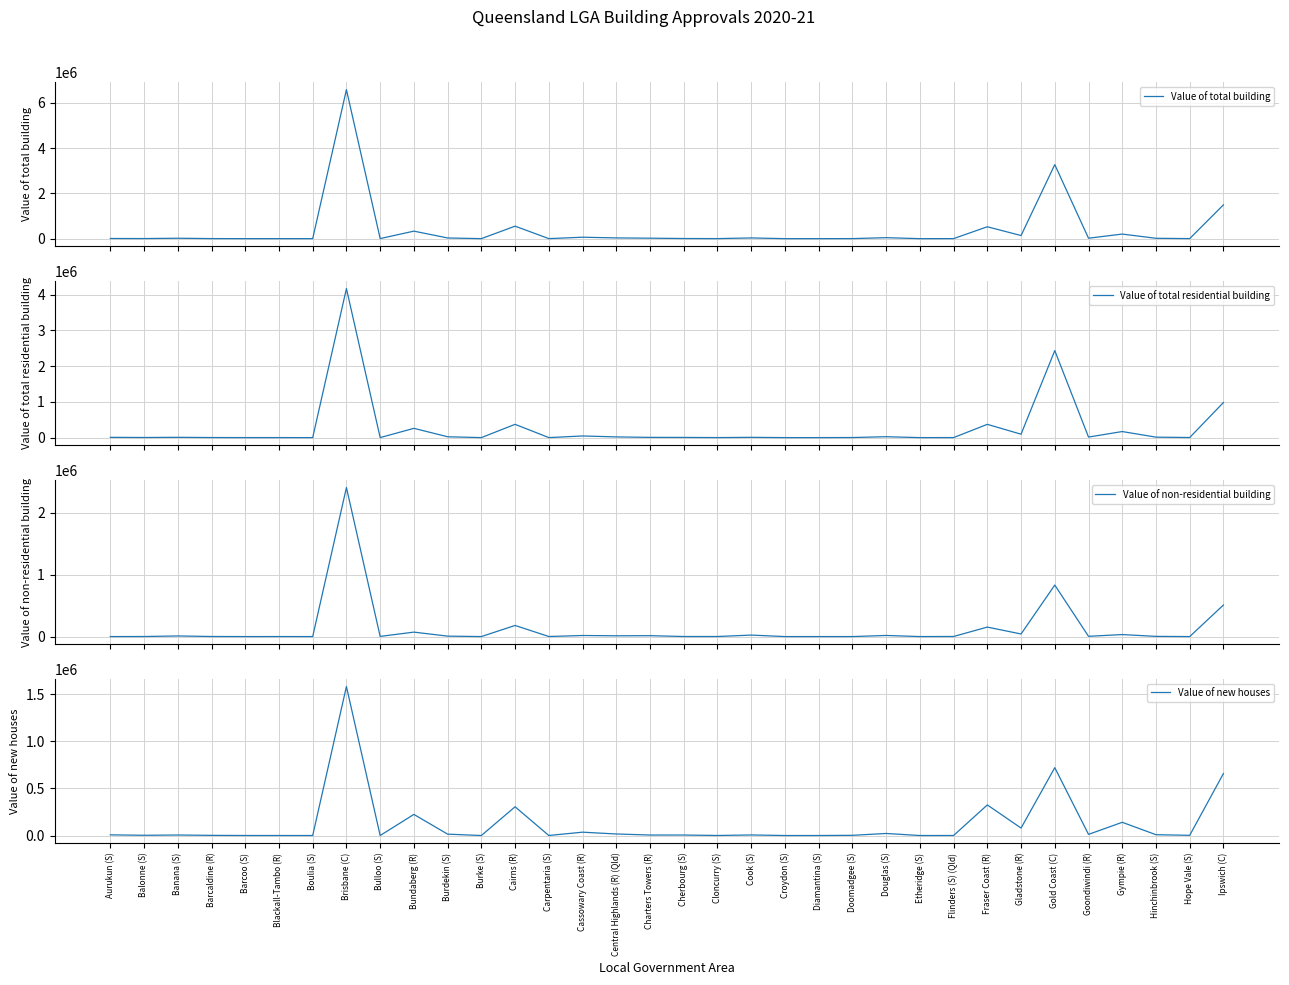

In Value of non-residential building, how many points are higher than both neighbors (excluding endpoints)?

13